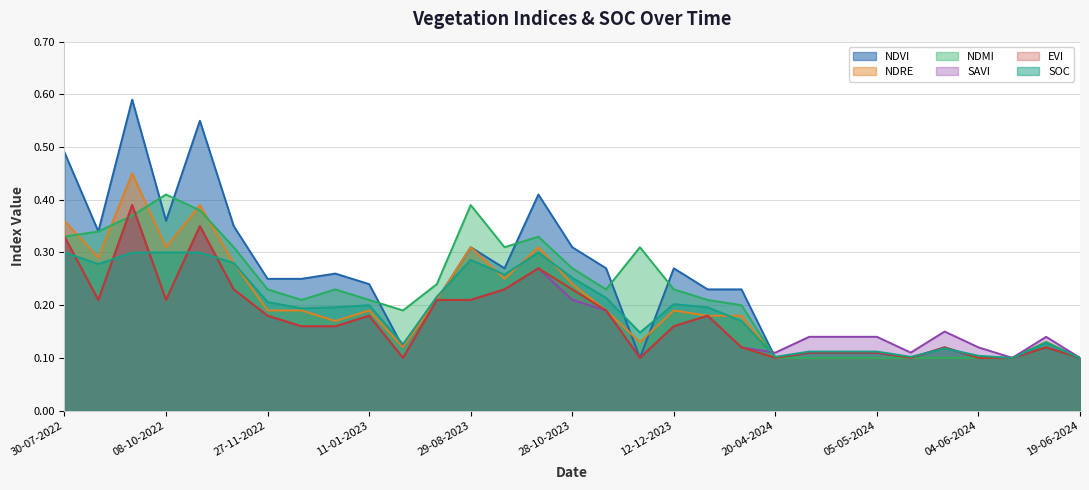

What position from the left is 12-12-2022?

8